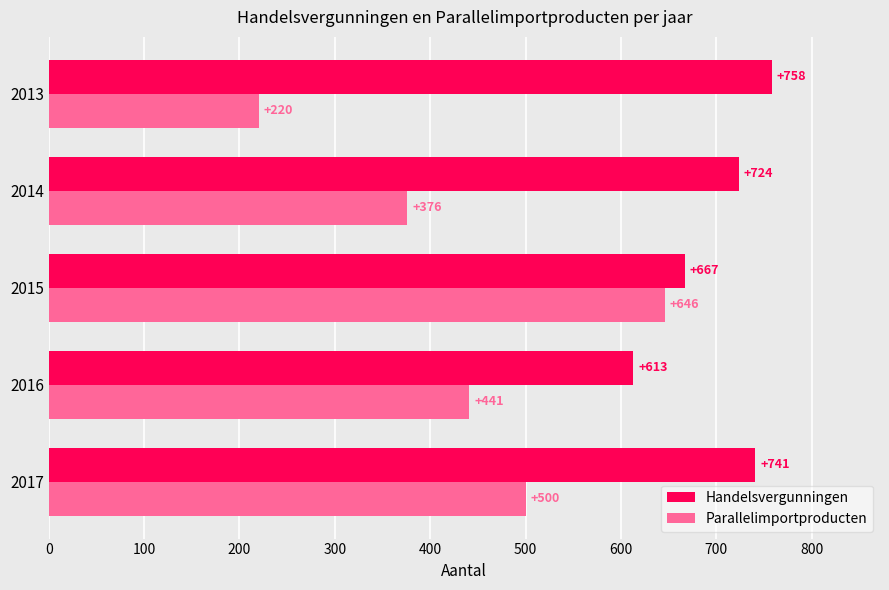

At how many categories does at least one series exceed 526?

5